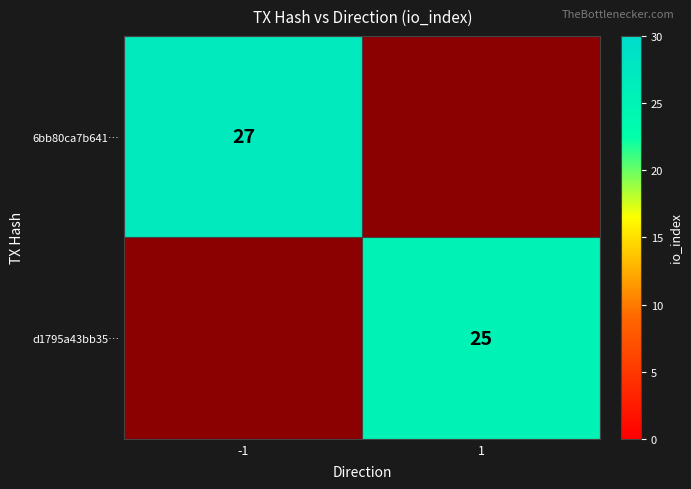

Is it true that d1795a43bb35… equals 25 at 1?

True